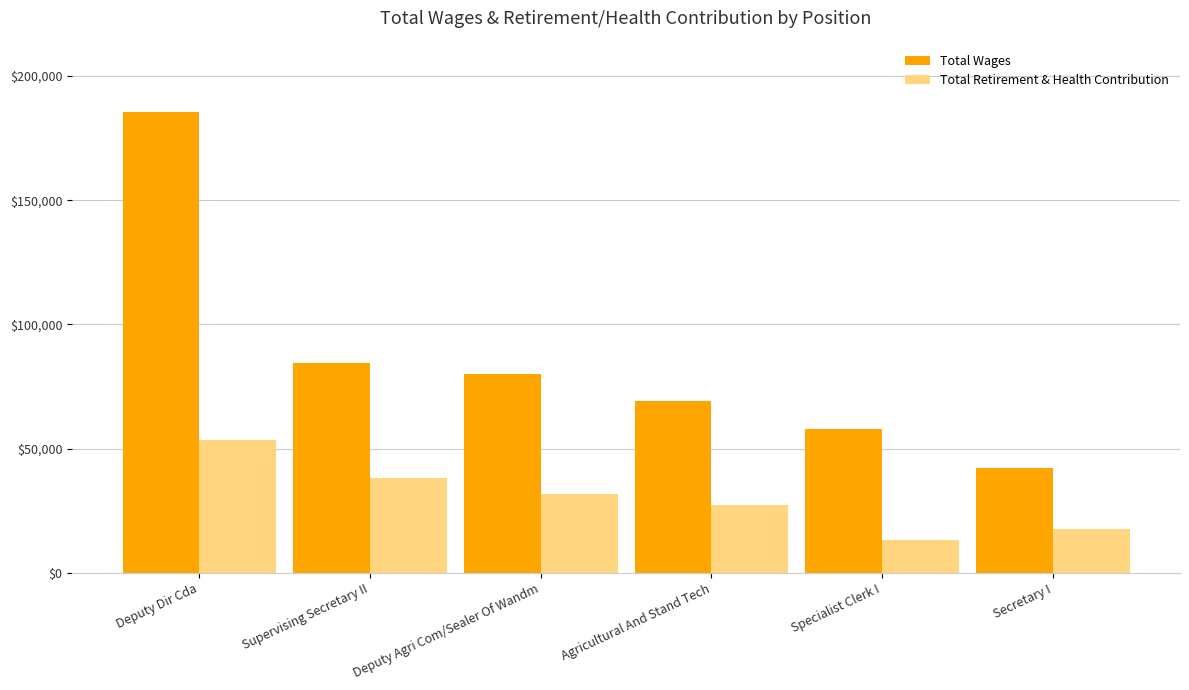

What is the spread (max minus min) of values at Deputy Agri Com/Sealer Of Wandm?

48199